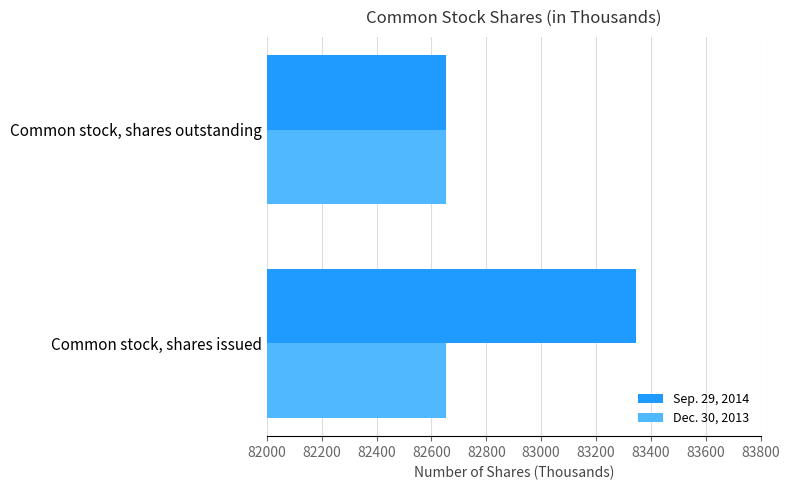

Which series has the largest total across all categories?

Sep. 29, 2014